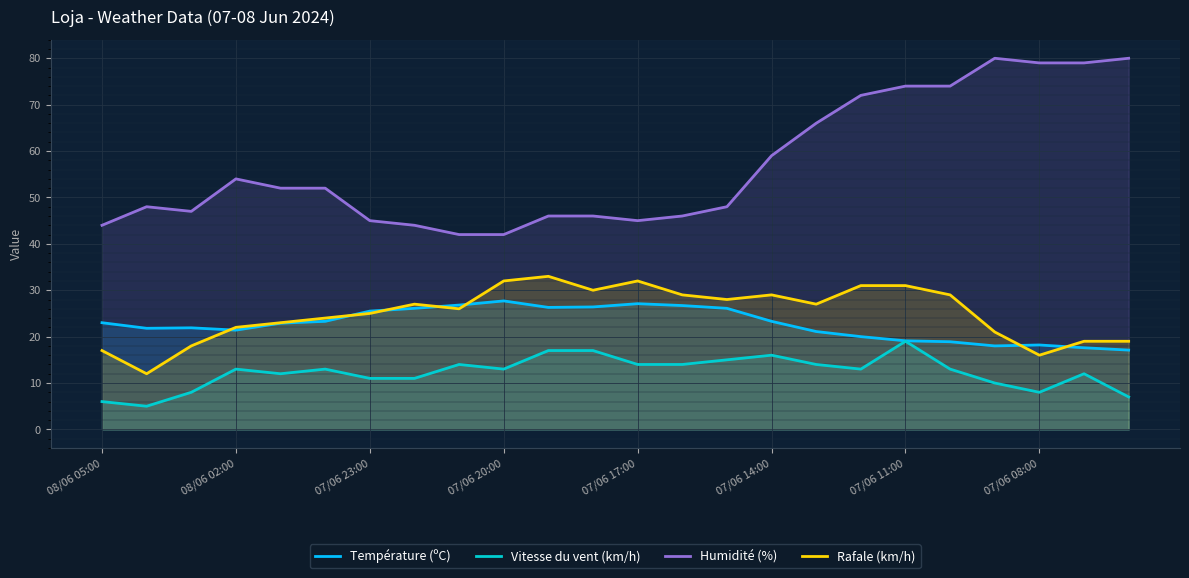

What is the greatest value displayed?

80.0